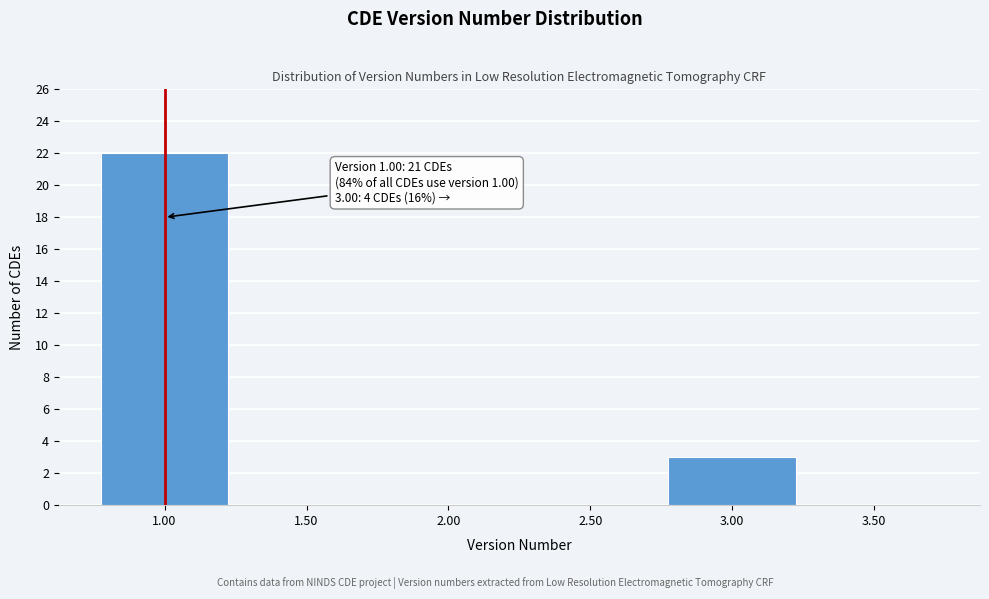

Which range on the x-axis has the tallest bar?

0.75 to 1.25